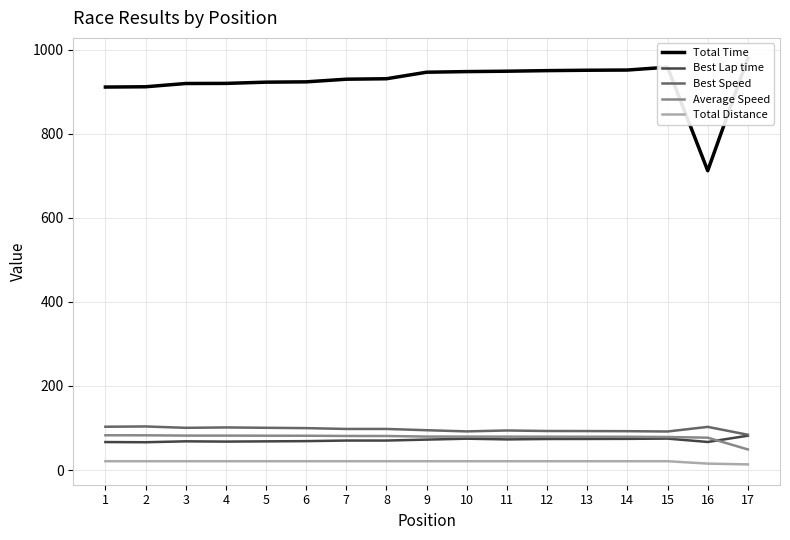

Which series has the largest total across all categories?

Total Time